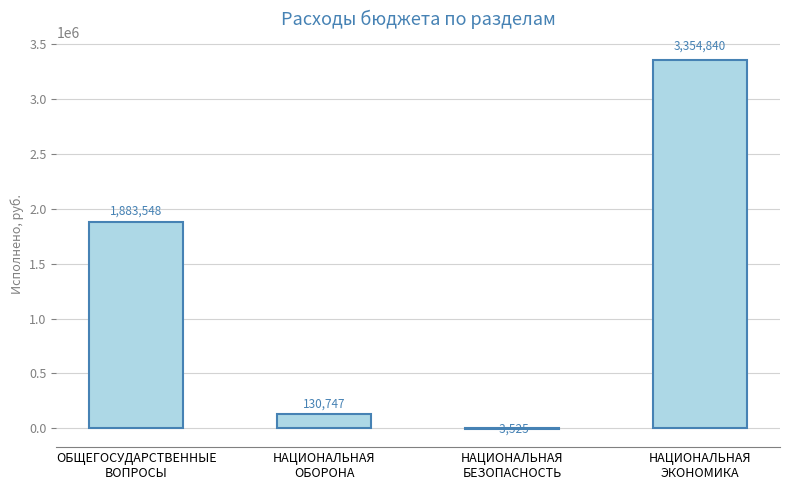

The chart shows a value of -3525.0 at НАЦИОНАЛЬНАЯ
БЕЗОПАСНОСТЬ. True or false?

True